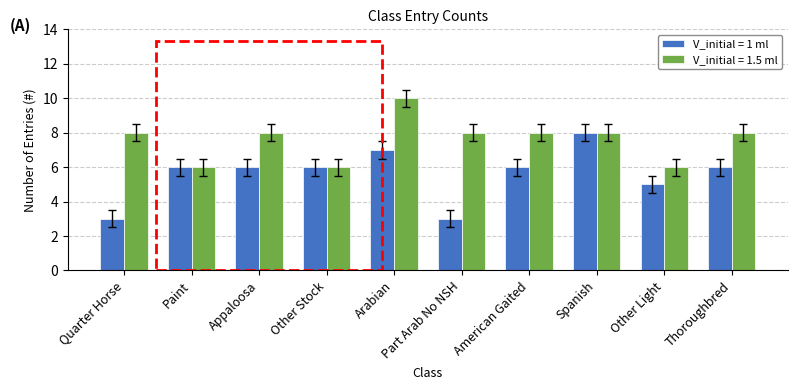

Which series has the widest spread of values?

V_initial = 1 ml